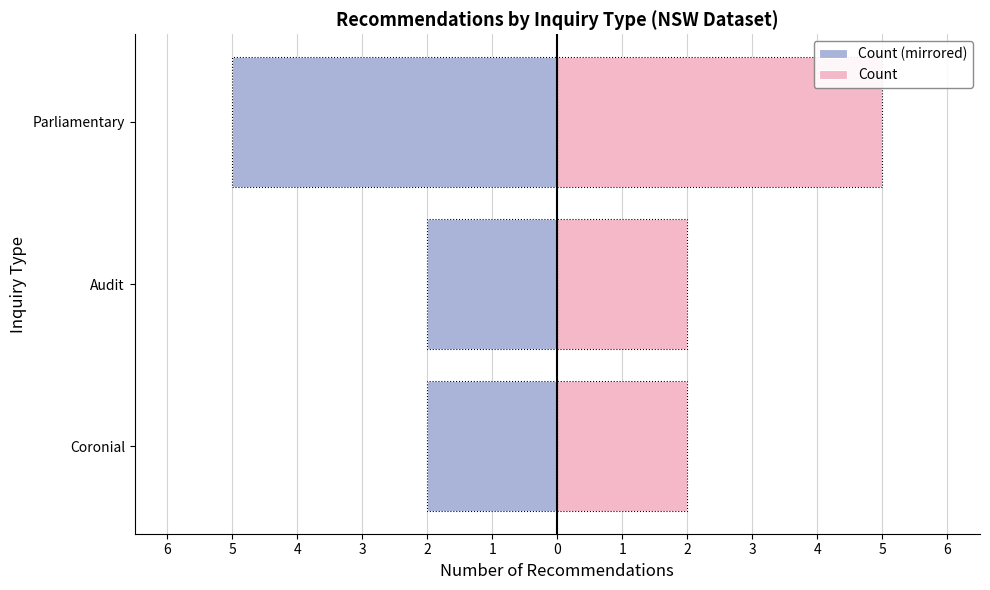

What is the difference between the maximum and minimum values in the Count series?

3